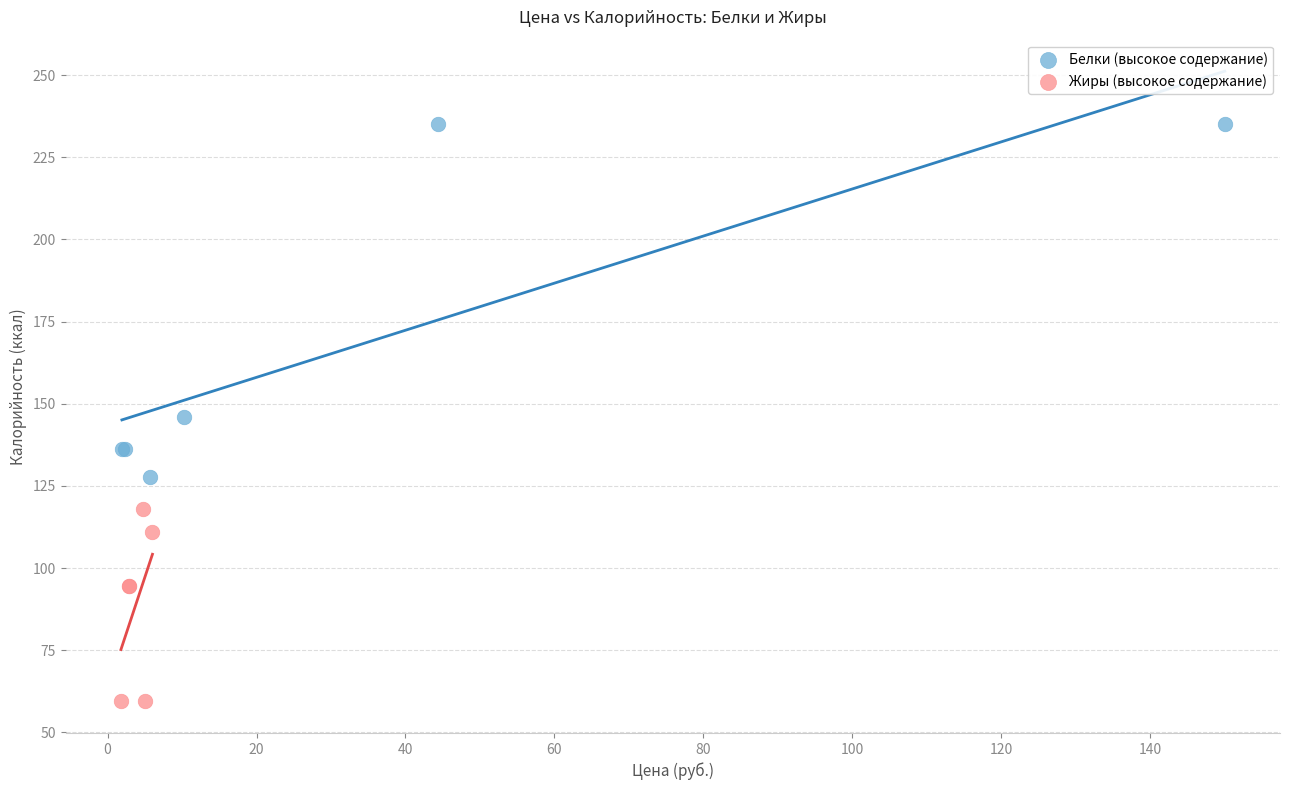

Which series reaches the minimum Y coordinate?

Жиры (высокое содержание)